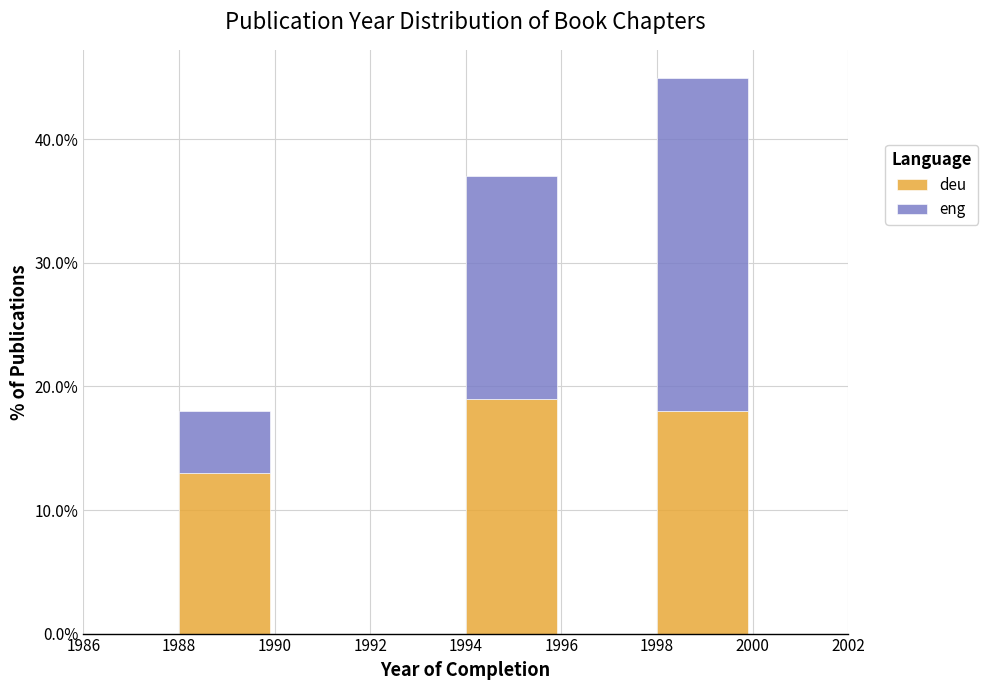

What are all the series names shown in the legend?

deu, eng